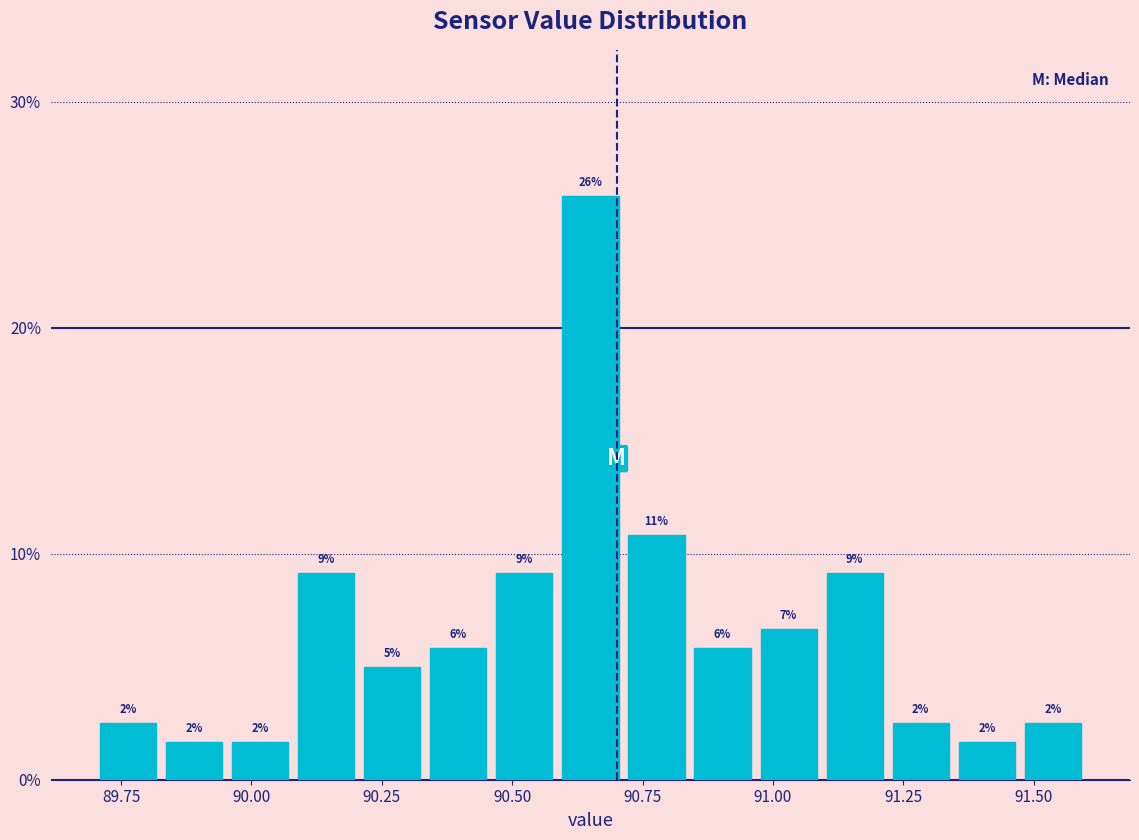

Around what value on the x-axis is the tallest bar? Give the approximate position of its centre, as read against the axis.

90.65